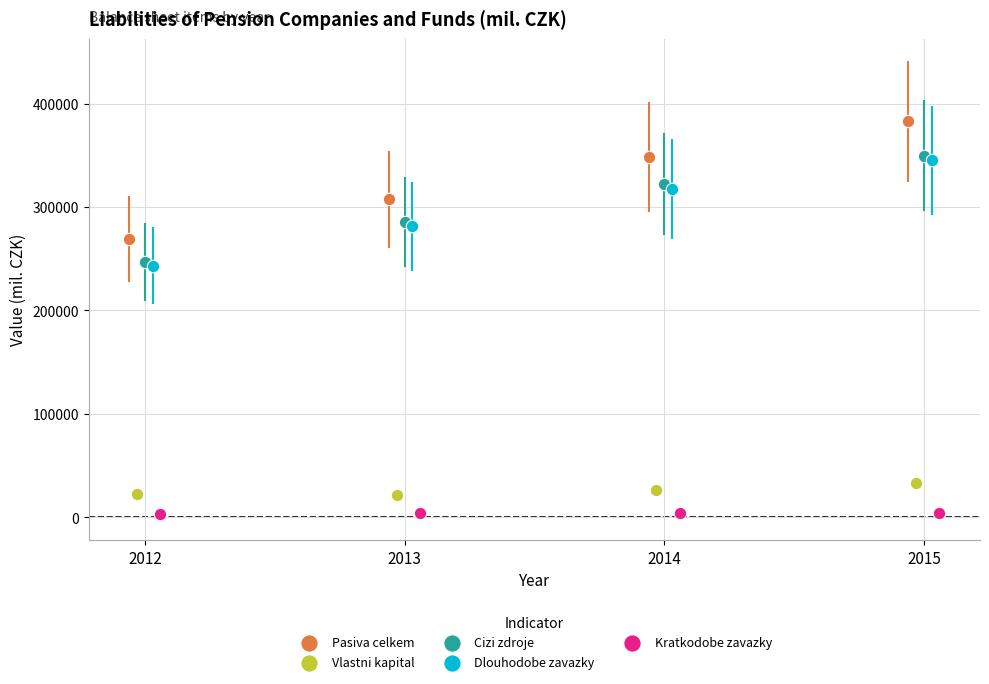

Which series has the largest Y range (max minus min)?

Pasiva celkem